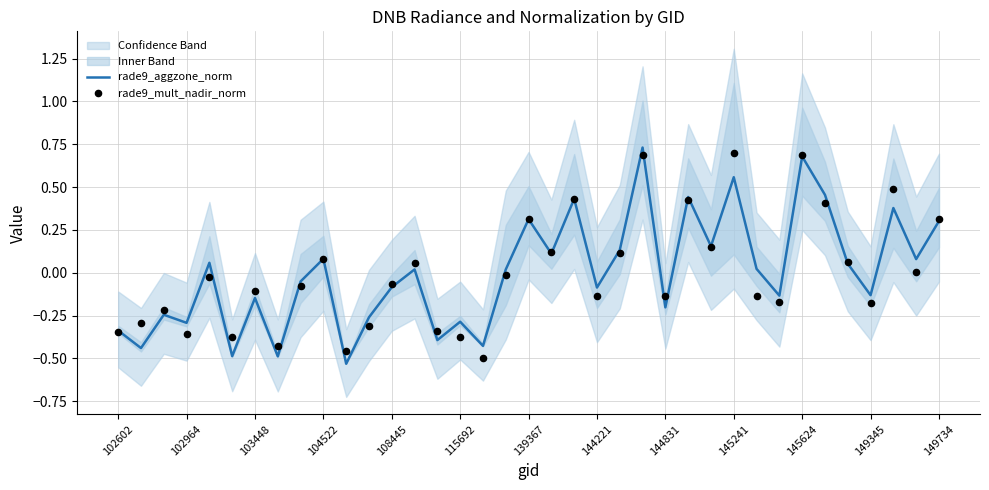

The value of rade9_aggzone_norm at 144831 is -0.1. True or false?

False